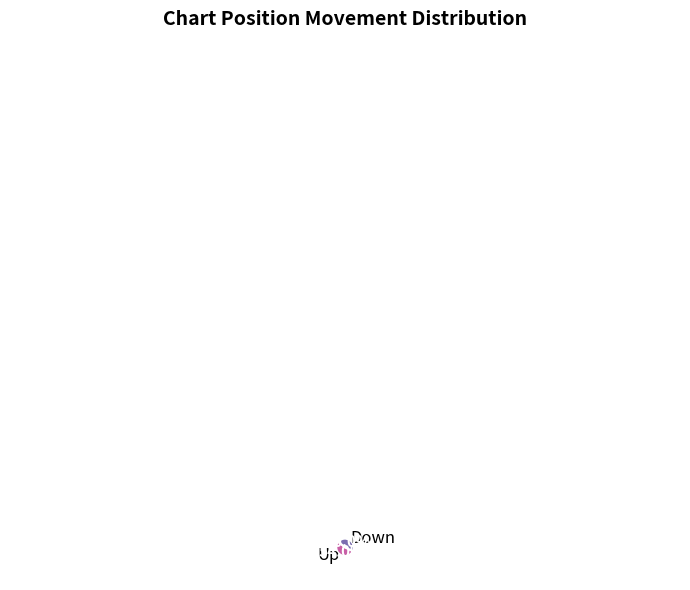

Count the number of slices in the pie.

2